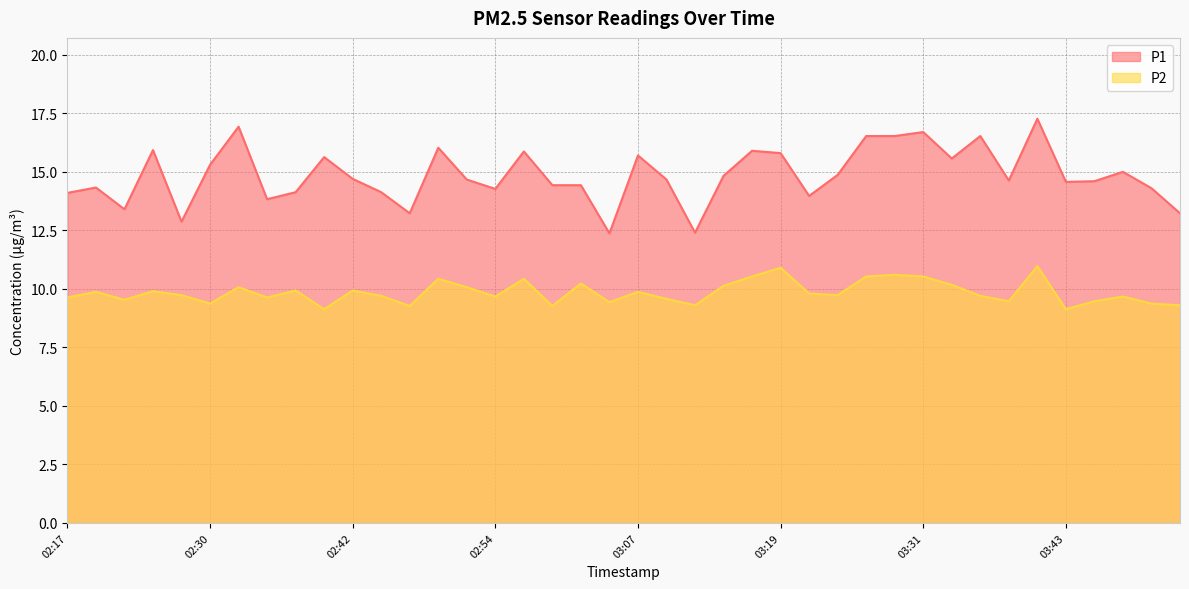

What are all the series names shown in the legend?

P1, P2